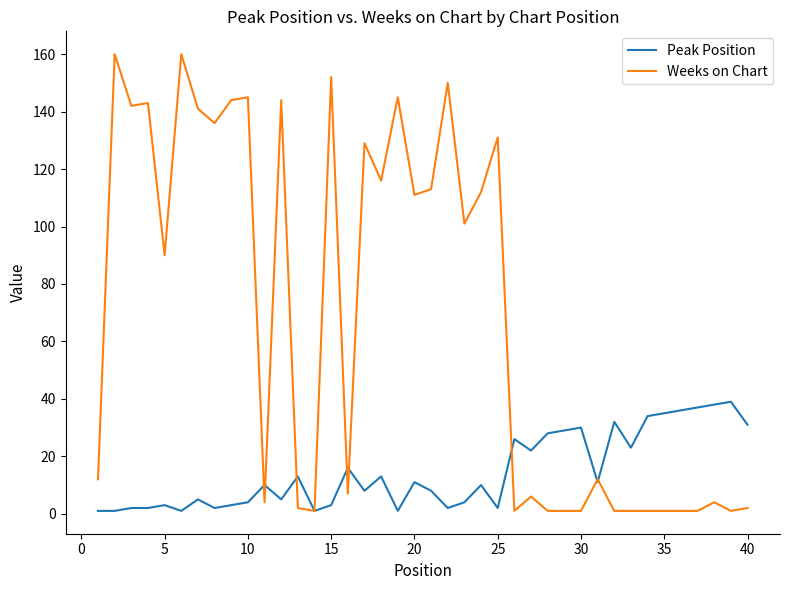

List the series in order of their peak value, lowest first.

Peak Position, Weeks on Chart